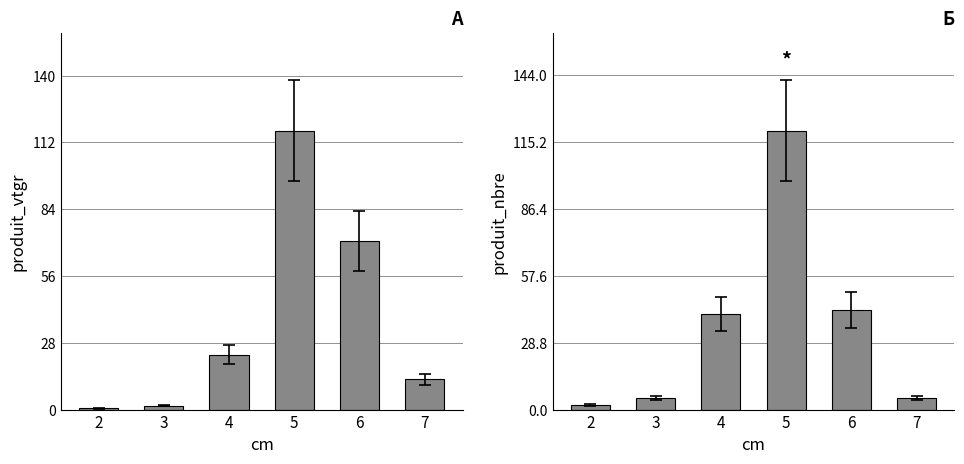

Count the number of categories in the chart.

6